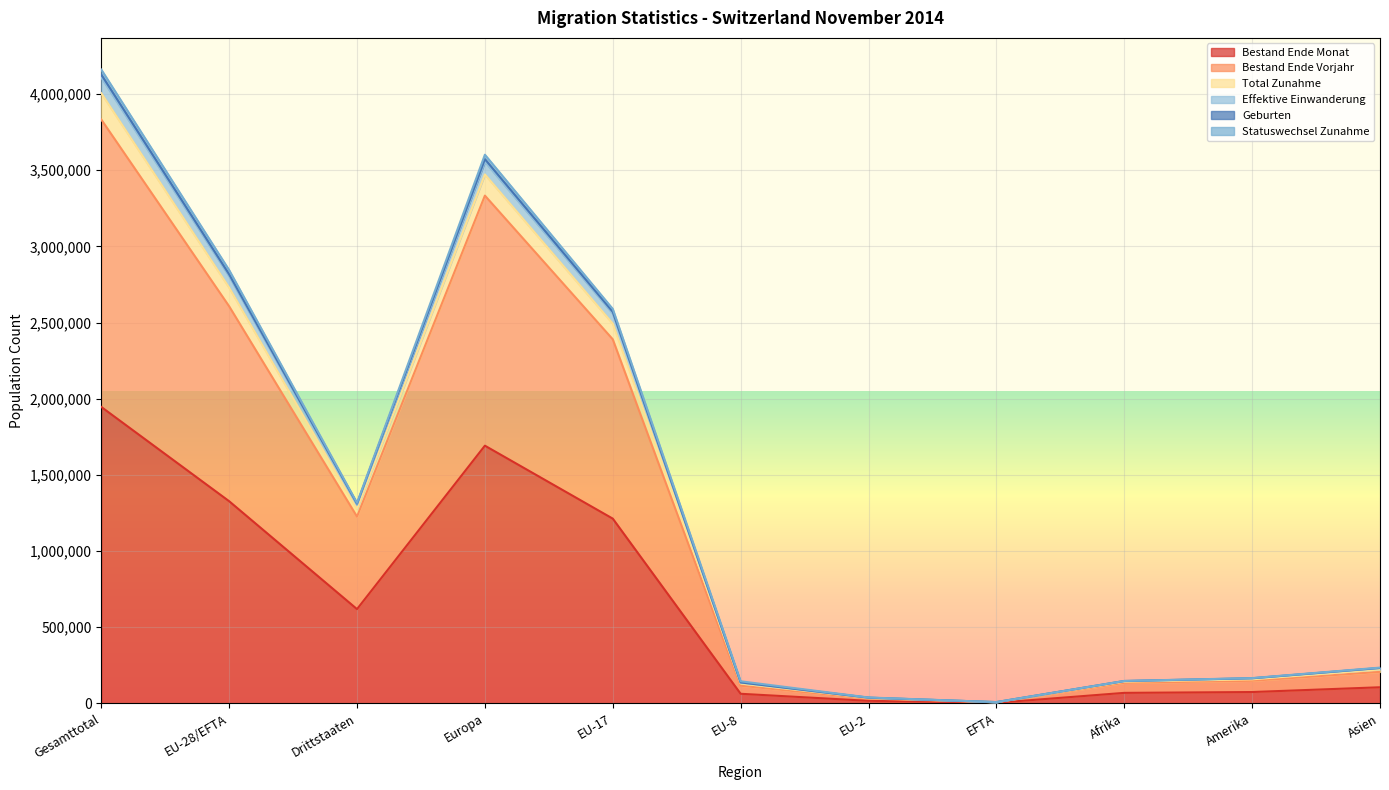

At which category does the chart reach its minimum across all series?

EFTA